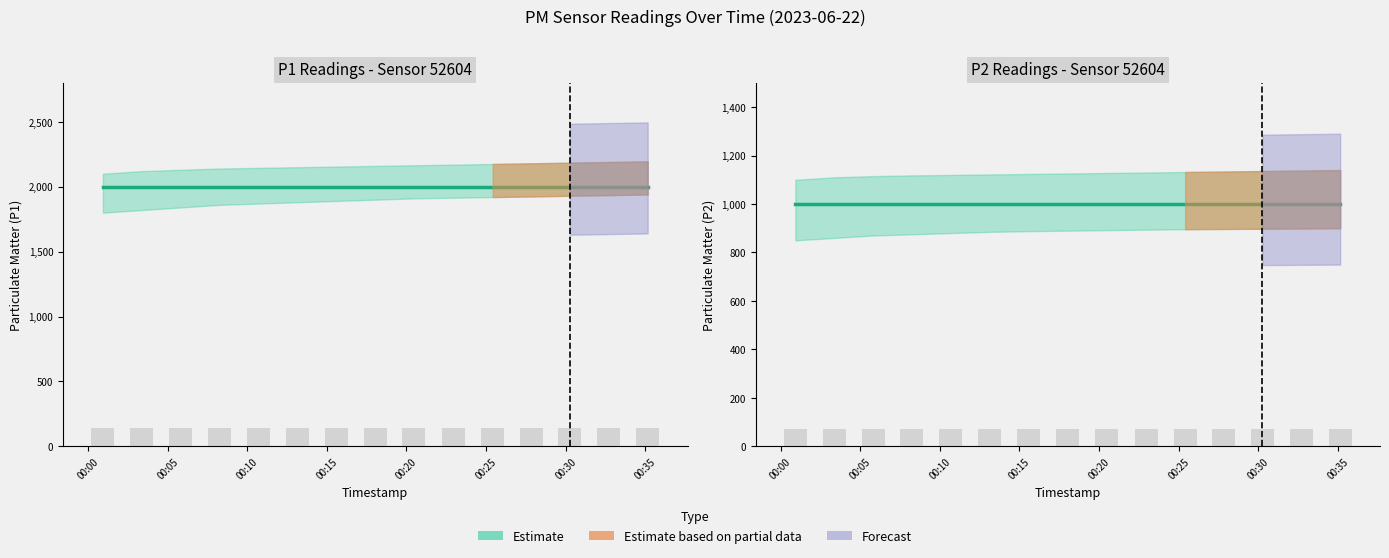

Reading left to right, list all the values displayed in this chart.

P1 Estimate: 1999.9	1999.9	1999.9	1999.9	1999.9	1999.9	1999.9	1999.9	1999.9	1999.9	1999.9	1999.9	1999.9	1999.9	1999.9
P2 Estimate: 999.9	999.9	999.9	999.9	999.9	999.9	999.9	999.9	999.9	999.9	999.9	999.9	999.9	999.9	999.9